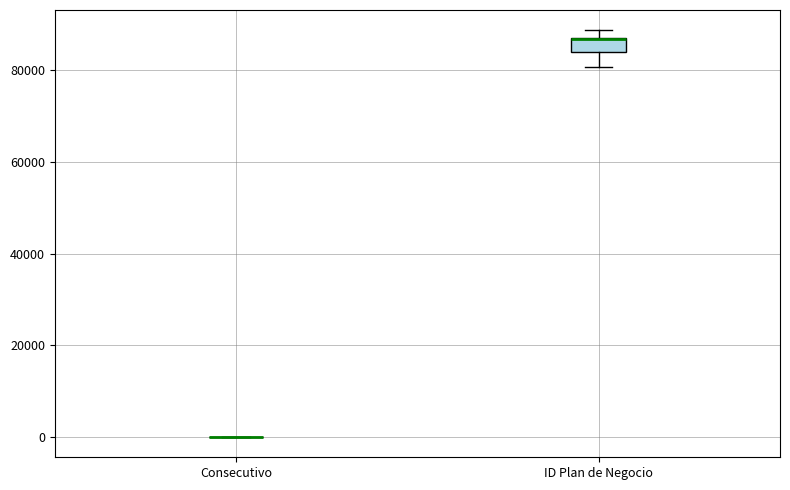

Reading left to right, transcribe this box plot: for each box, give where its median line is, the range the box spans, and where its two whiskers end, as read against the y-axis. The values are not printed on the chart, so give them approximately, as read against the axis.

Consecutivo: box collapsed to a line at 0, whiskers 0 to 0
ID Plan de Negocio: median 86000 (drawn on the box's upper edge), box 84000 to 88000, whiskers 80000 to 88000 (above the box's upper edge)